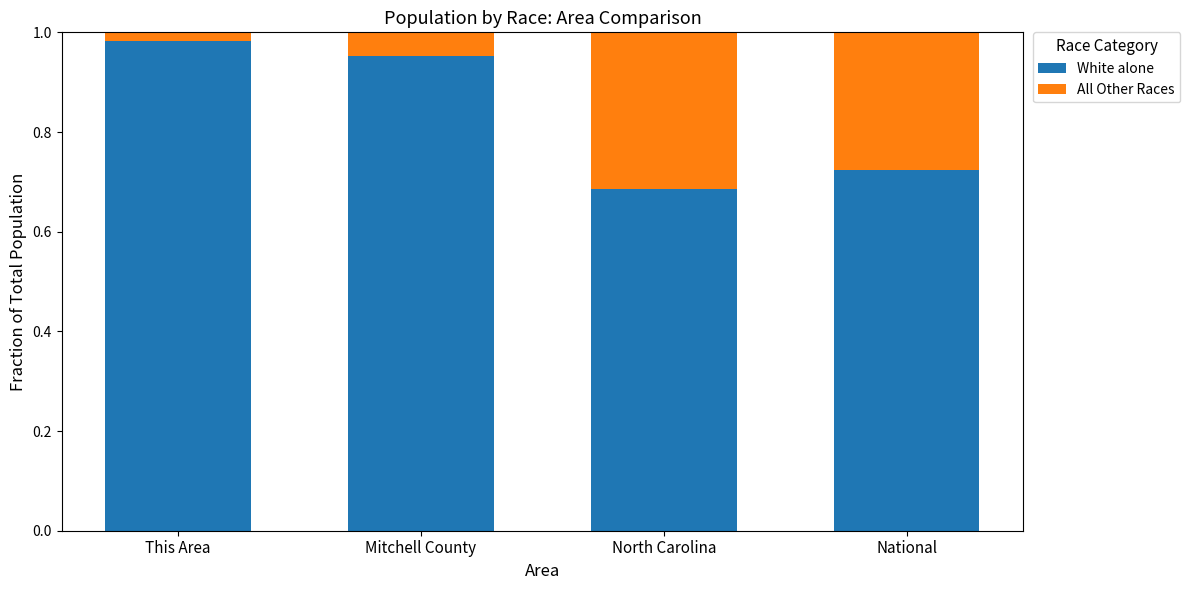

At which label is White alone closest to 0?

North Carolina